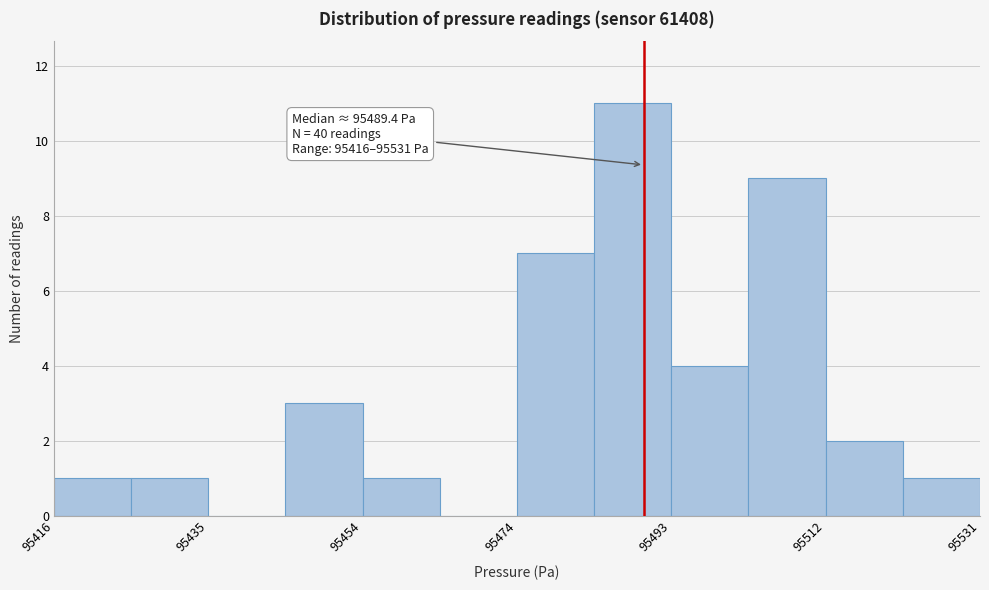

Over which range of the x-axis is the bar tallest?

95484 to 95492